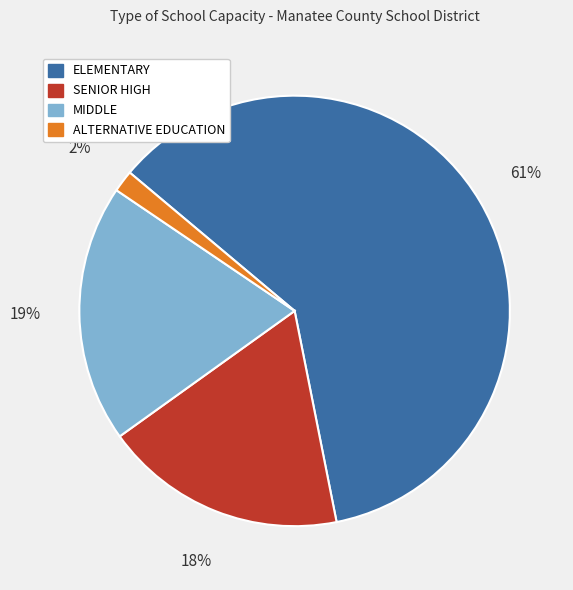

Which category has the biggest portion of the pie?

ELEMENTARY